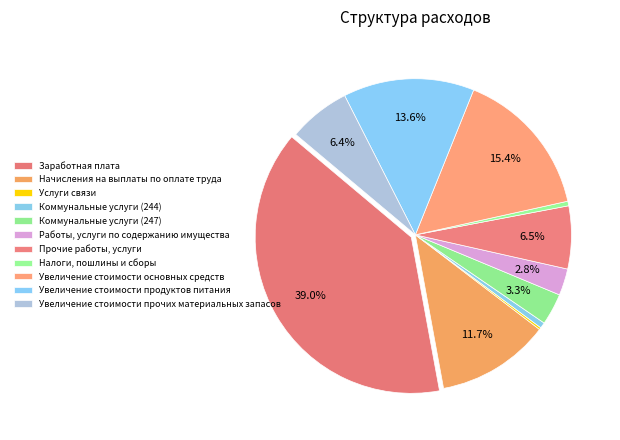

Is the sum of Услуги связи and Увеличение стоимости продуктов питания greater than half?

No